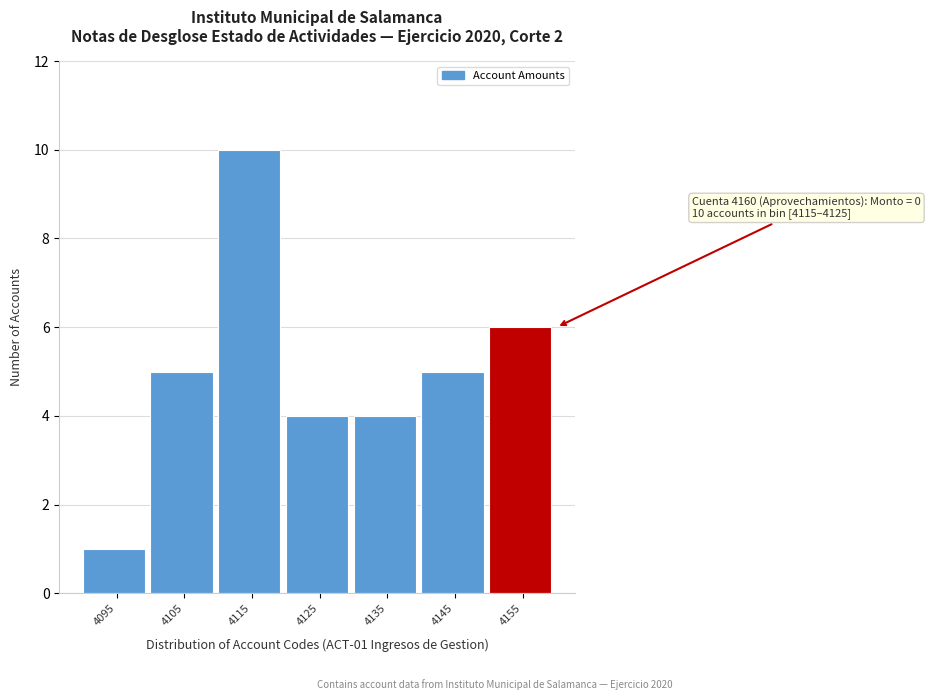

Reading left to right, list all the values displayed in this chart.

1	5	10	4	4	5	6